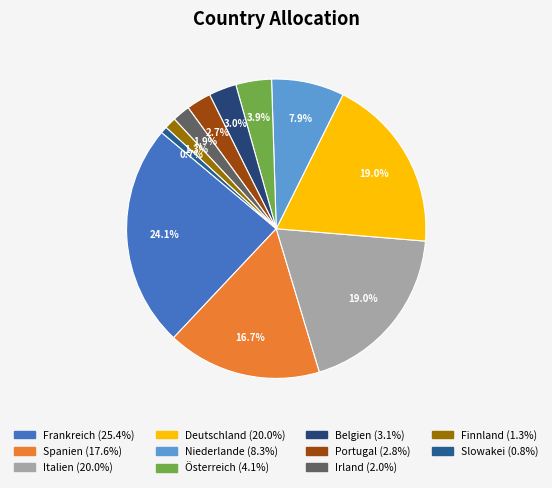

How many slices are in this pie chart?

11